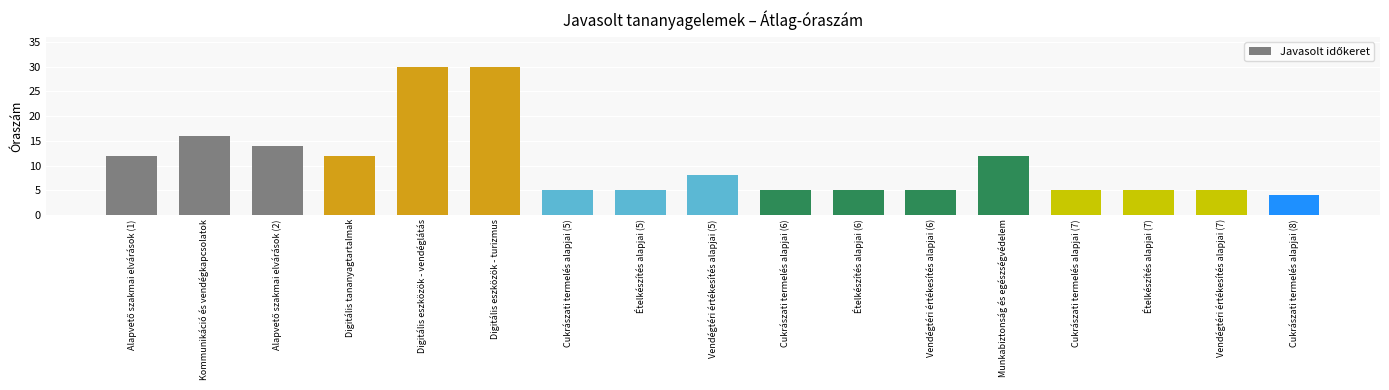

Reading left to right, extract all data points from this chart.

12	16	14	12	30	30	5	5	8	5	5	5	12	5	5	5	4